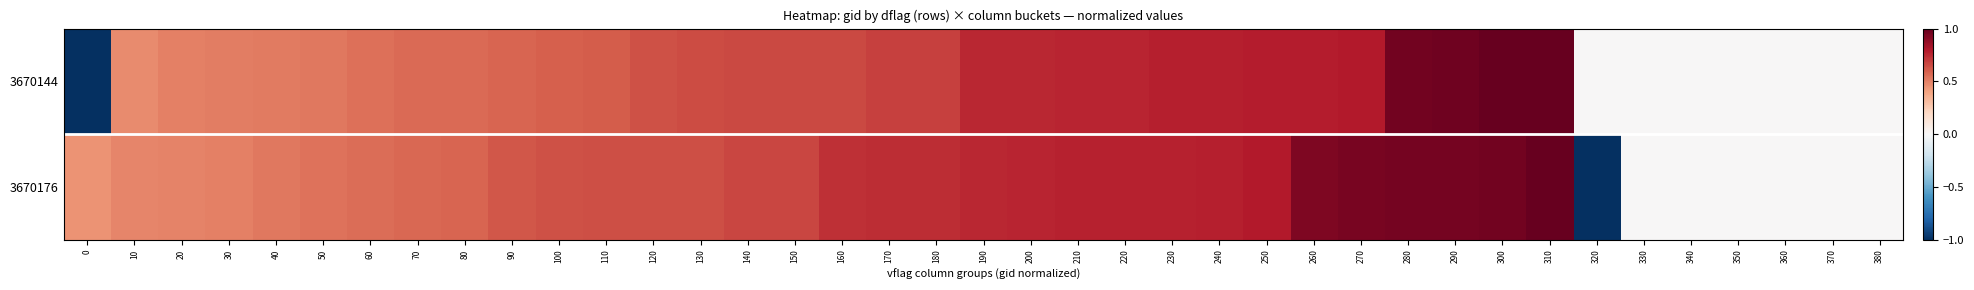

Reading left to right, list all the values displayed in this chart.

3670144: 0=-1.0	10=0.5	20=0.5	30=0.5	40=0.5	50=0.5	60=0.6	70=0.6	80=0.6	90=0.6	100=0.6	110=0.6	120=0.6	130=0.7	140=0.7	150=0.7	160=0.7	170=0.7	180=0.7	190=0.8	200=0.8	210=0.8	220=0.8	230=0.8	240=0.8	250=0.8	260=0.8	270=0.8	280=1.0	290=1.0	300=1.0	310=1.0	320=0.0	330=0.0	340=0.0	350=0.0	360=0.0	370=0.0	380=0.0
3670176: 0=0.4	10=0.5	20=0.5	30=0.5	40=0.5	50=0.5	60=0.6	70=0.6	80=0.6	90=0.6	100=0.6	110=0.6	120=0.6	130=0.6	140=0.7	150=0.7	160=0.7	170=0.7	180=0.7	190=0.8	200=0.8	210=0.8	220=0.8	230=0.8	240=0.8	250=0.8	260=0.9	270=0.9	280=1.0	290=1.0	300=1.0	310=1.0	320=-1.0	330=0.0	340=0.0	350=0.0	360=0.0	370=0.0	380=0.0